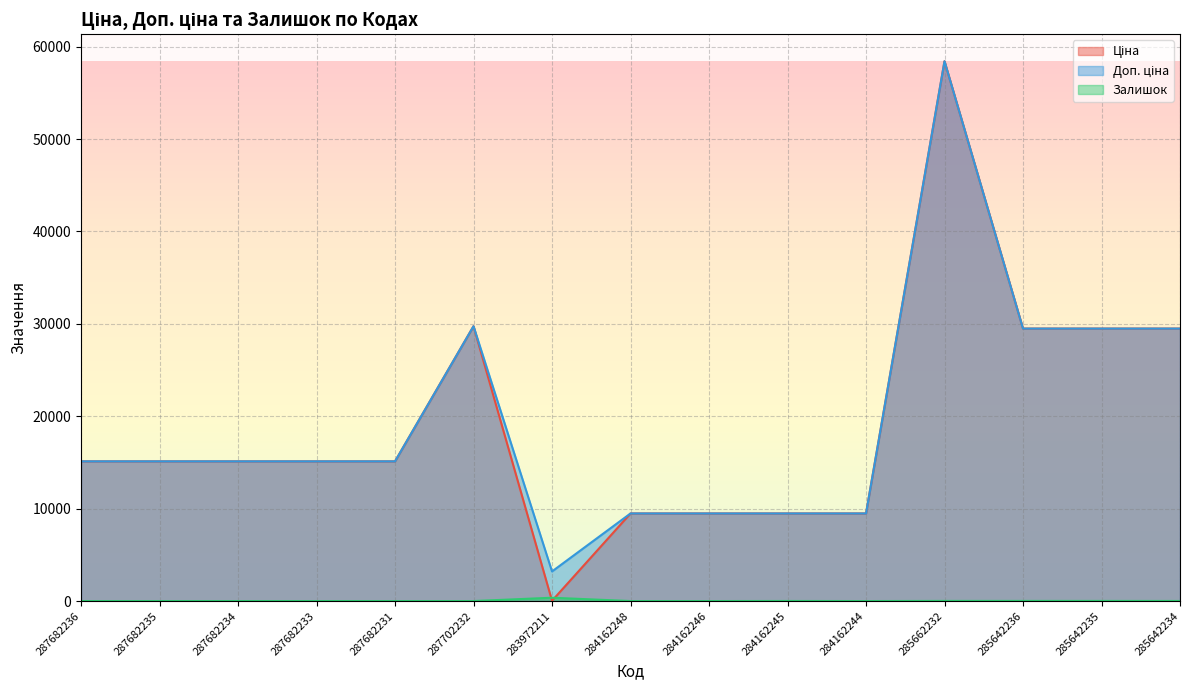

Rank the categories by Ціна value from highest to lowest.

285662232, 287702232, 285642236, 285642235, 285642234, 287682236, 287682235, 287682234, 287682233, 287682231, 284162248, 284162246, 284162245, 284162244, 283972211